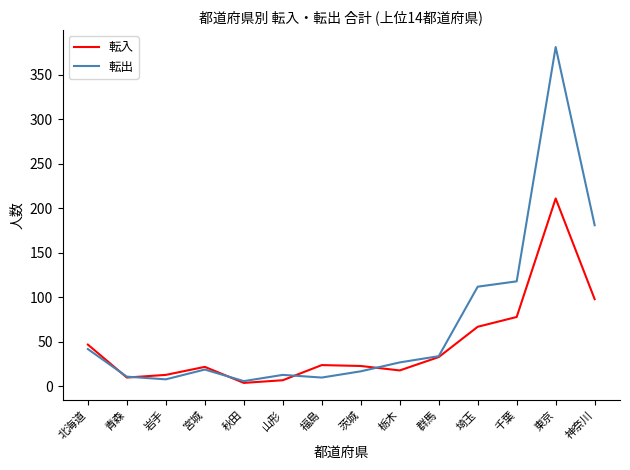

Between 茨城 and 神奈川, which series saw the biggest shift?

転出